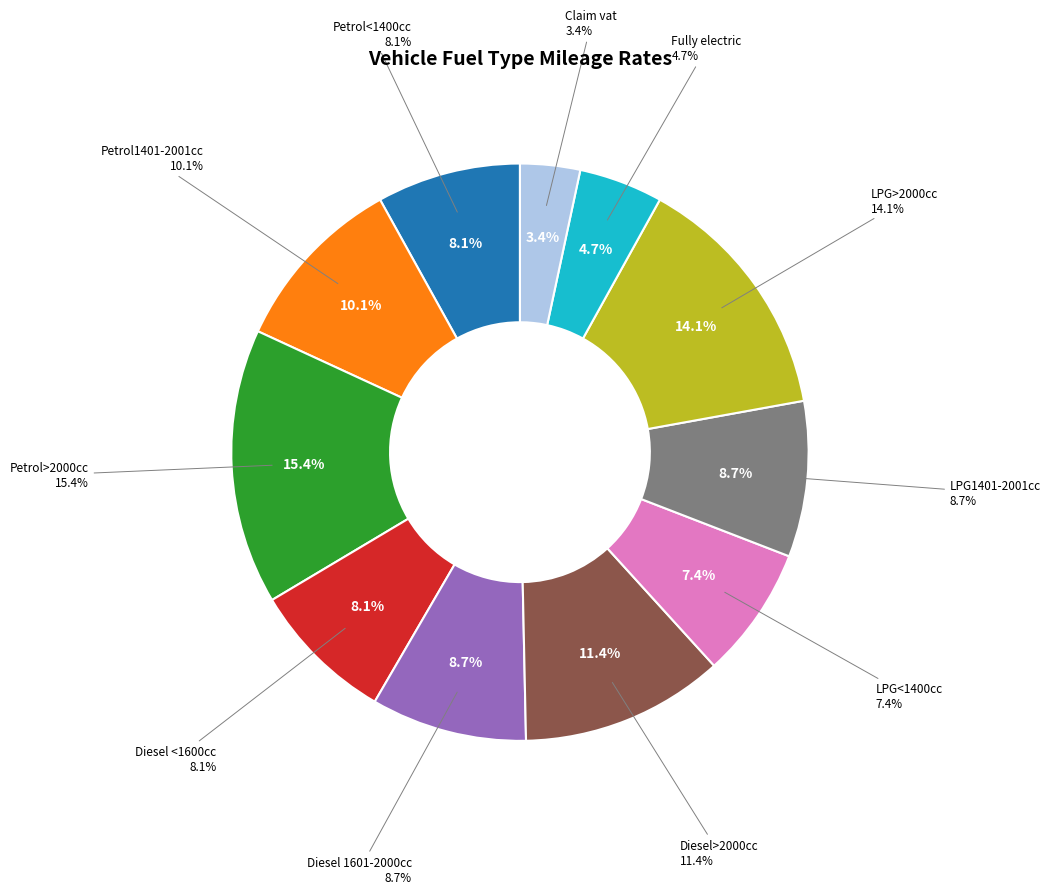

Rank the categories by value from lowest to highest.

Claim vat, Fully electric, LPG<1400cc, Petrol<1400cc, Diesel <1600cc, Diesel 1601-2000cc, LPG1401-2001cc, Petrol1401-2001cc, Diesel>2000cc, LPG>2000cc, Petrol>2000cc